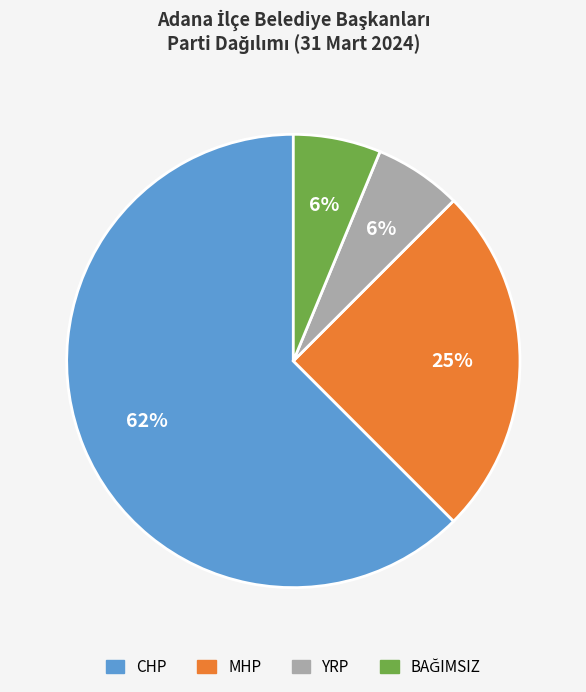

Which slice is the largest?

CHP